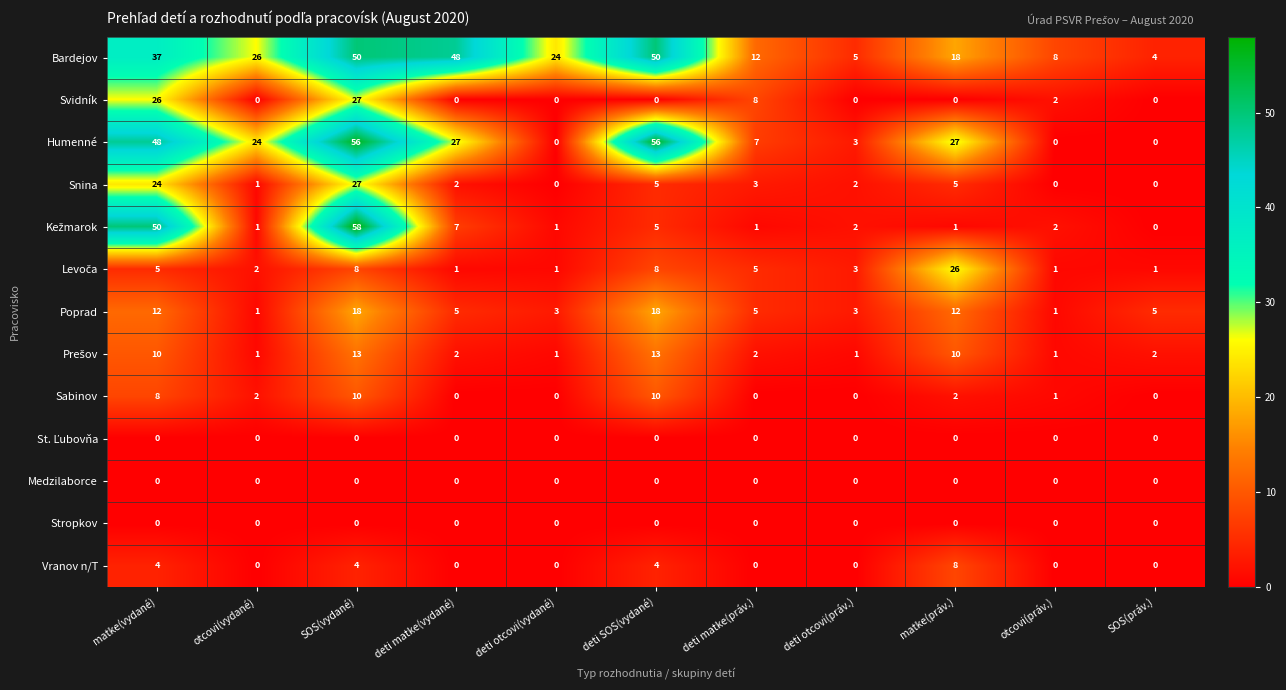

Which label corresponds to the largest value in the chart?

SOS(vydané)